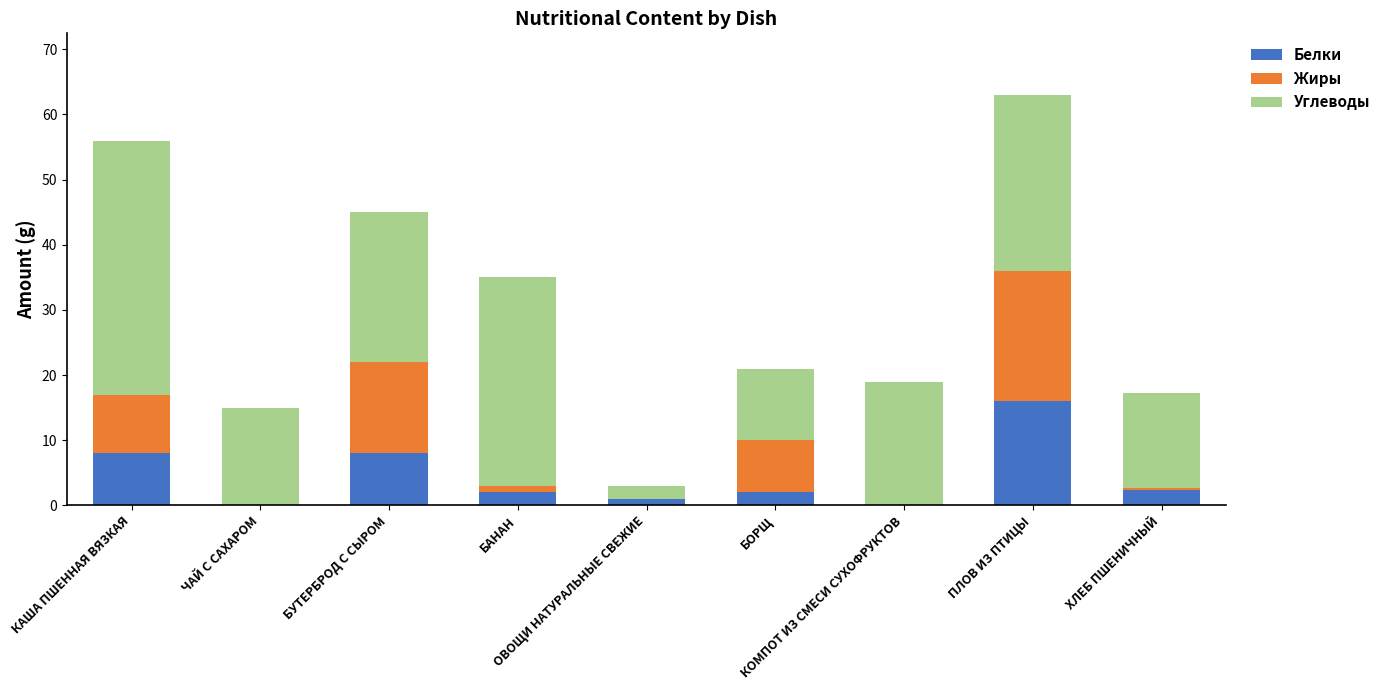

What is the sum of all Белки values?

39.4